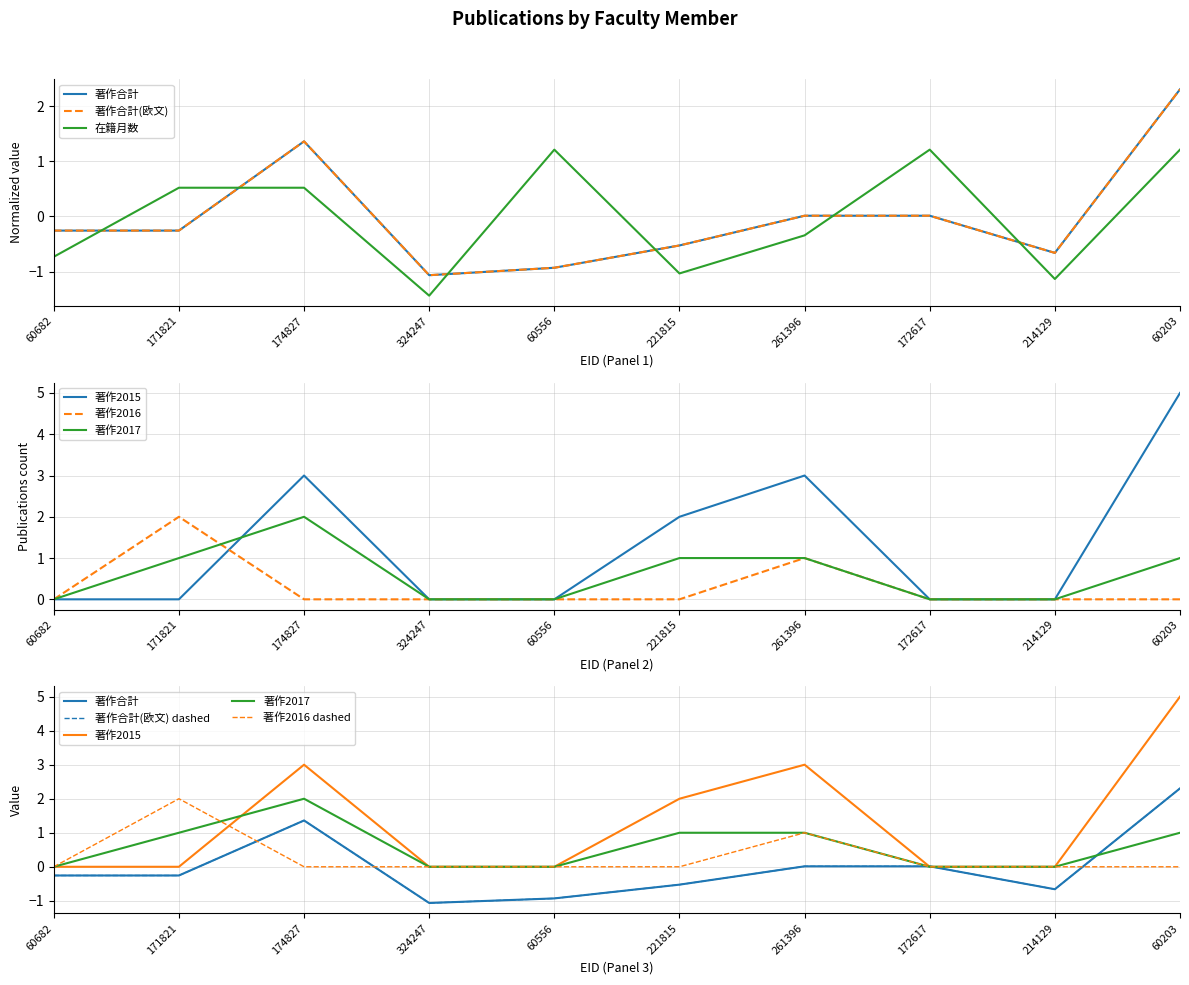

True or false: 著作合計(欧文) and 著作2017 cross at least once.

True